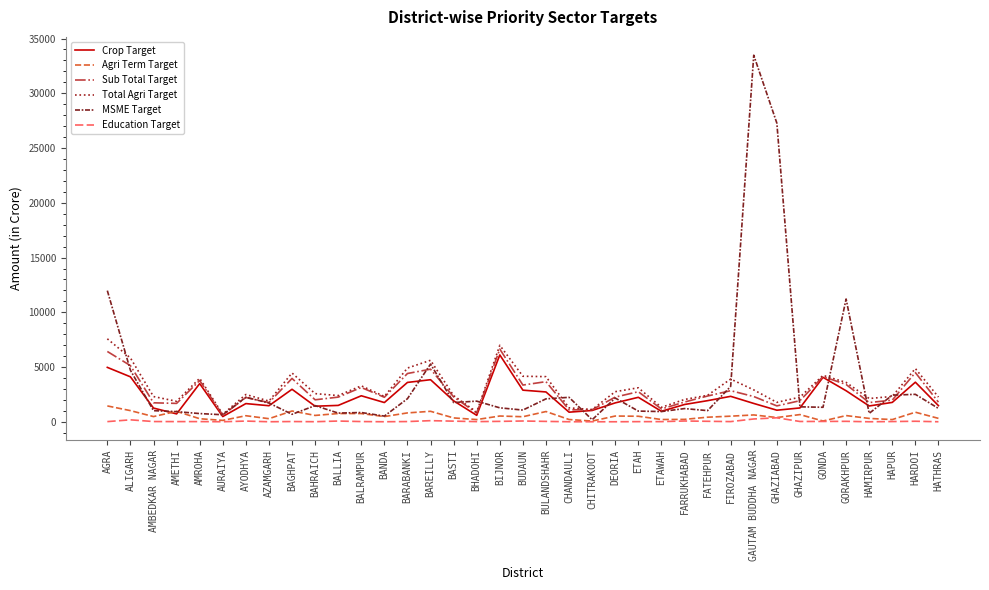

What are all the series names shown in the legend?

Crop Target, Agri Term Target, Sub Total Target, Total Agri Target, MSME Target, Education Target